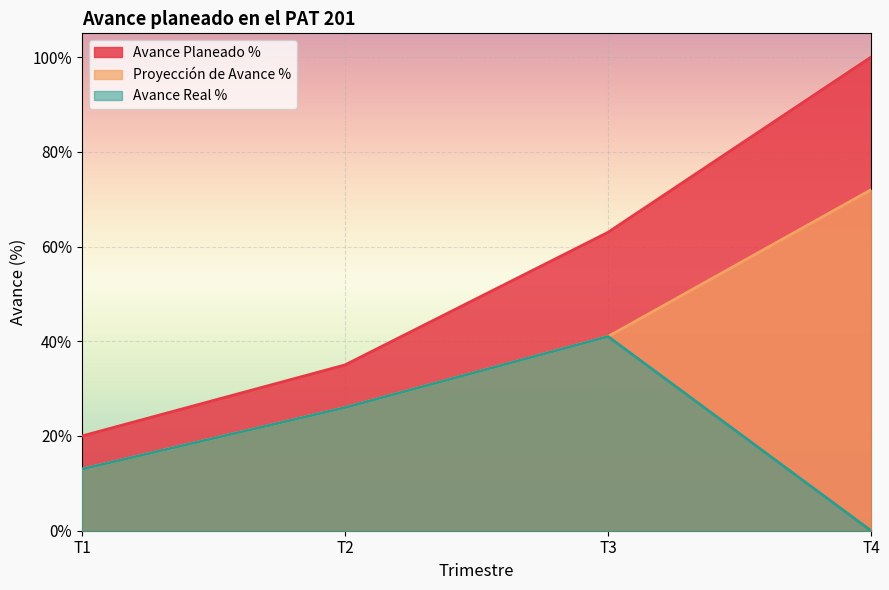

Reading left to right, what are all the values shown in this chart?

Avance Planeado %: 0.2	0.3	0.6	1.0
Proyección de Avance %: 0.1	0.3	0.4	0.7
Avance Real %: 0.1	0.3	0.4	0.0